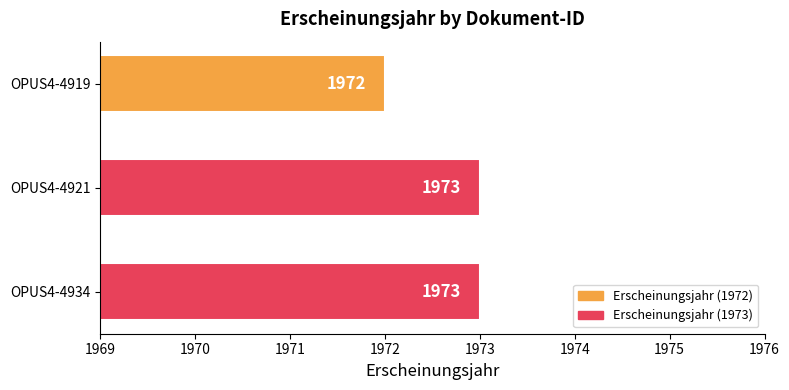

How many values are below 1973?

1